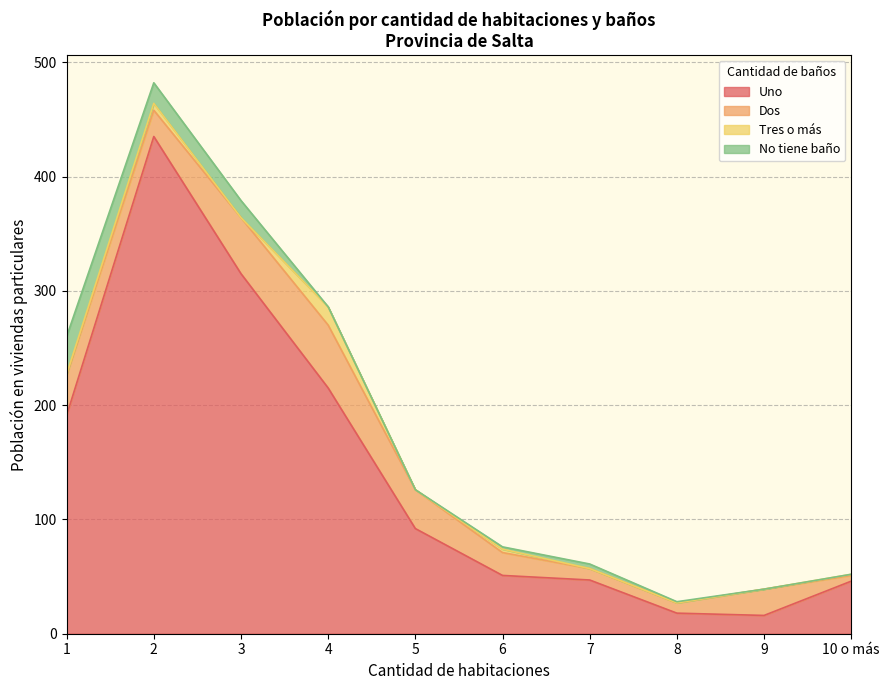

At which category is the sum across all series the highest?

2